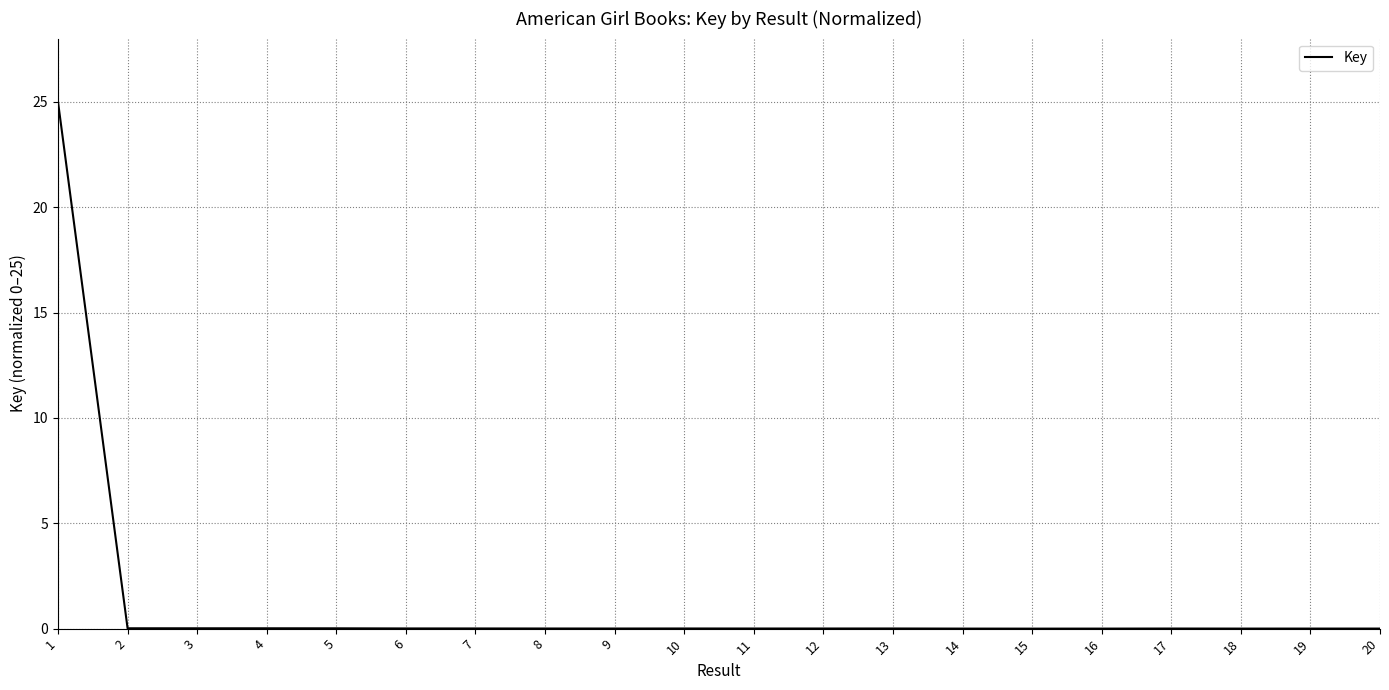

What is the sum of the values at 4 and 1?

25.0